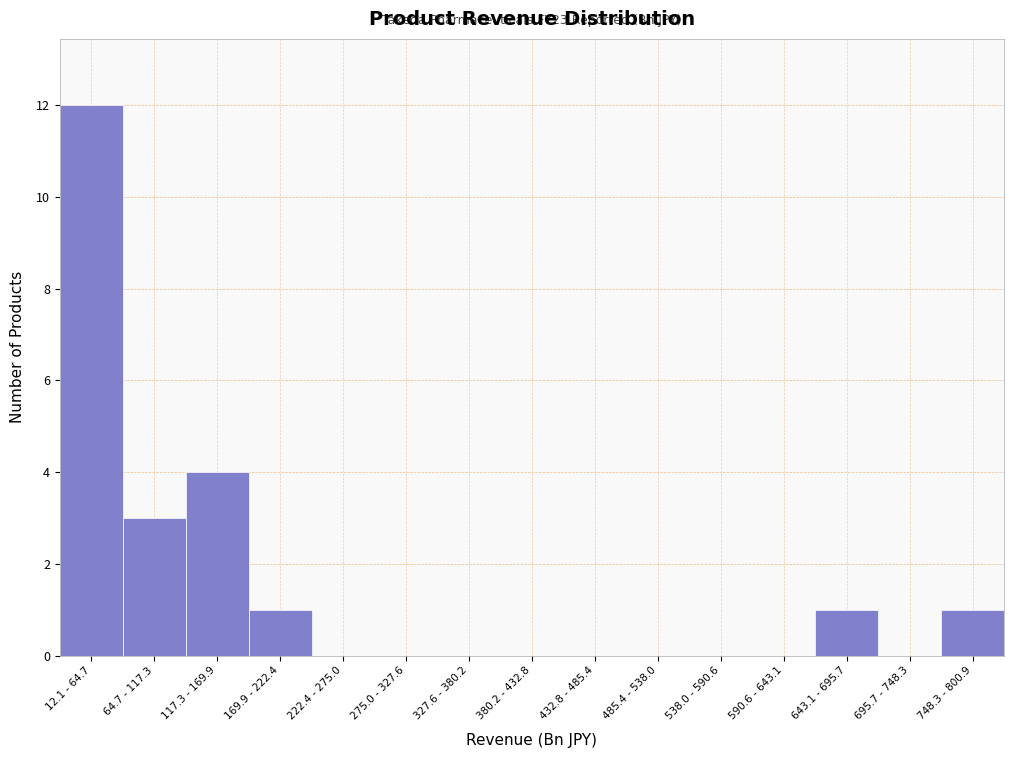

Reading left to right, transcribe all the data shown in this chart.

12.1 - 64.7=12	64.7 - 117.3=3	117.3 - 169.9=4	169.9 - 222.4=1	222.4 - 275.0=0	275.0 - 327.6=0	327.6 - 380.2=0	380.2 - 432.8=0	432.8 - 485.4=0	485.4 - 538.0=0	538.0 - 590.6=0	590.6 - 643.1=0	643.1 - 695.7=1	695.7 - 748.3=0	748.3 - 800.9=1